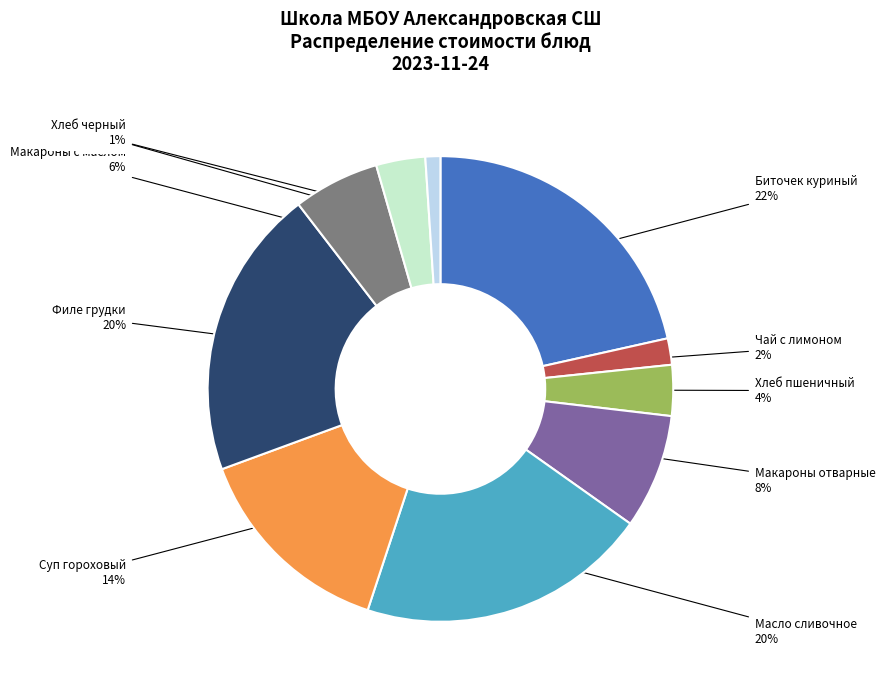

Does Биточек куриный account for over 50% of the chart?

No